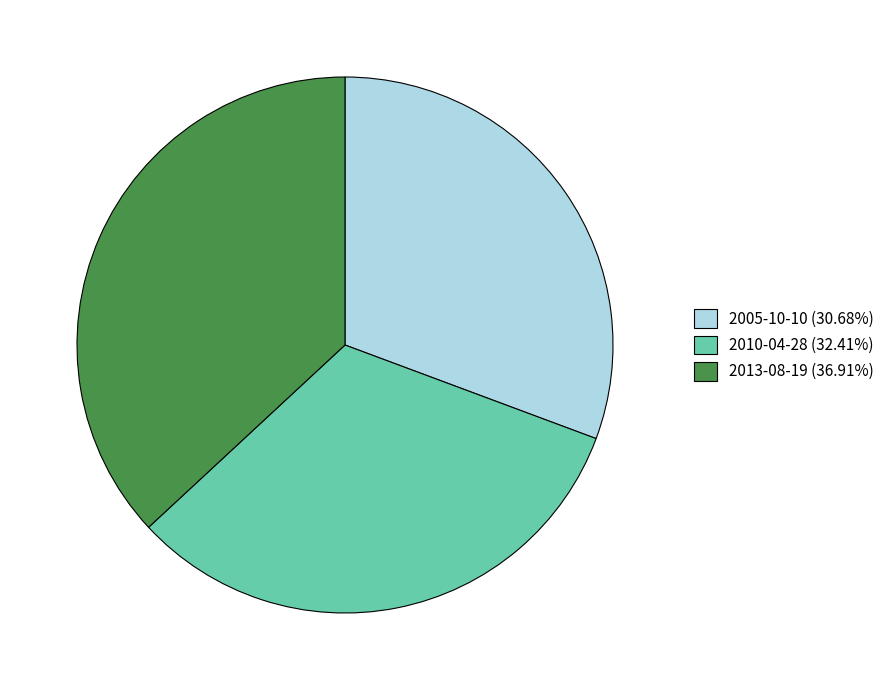

Which category has the smallest portion of the pie?

2005-10-10